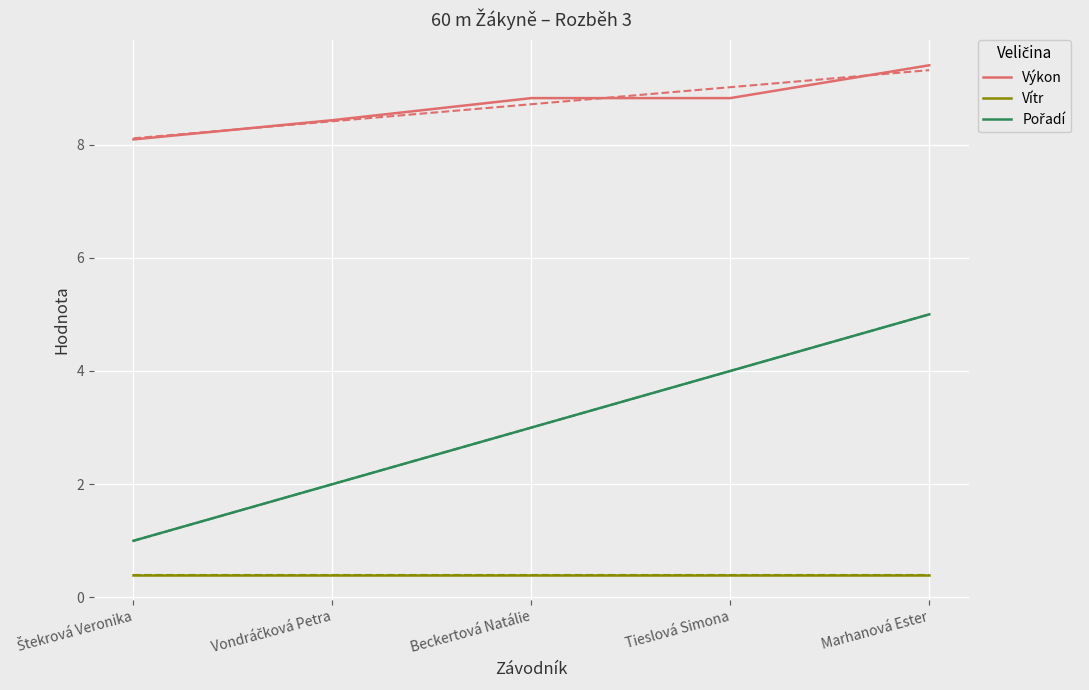

Which has a higher value, Tieslová Simona or Beckertová Natálie?

Tieslová Simona